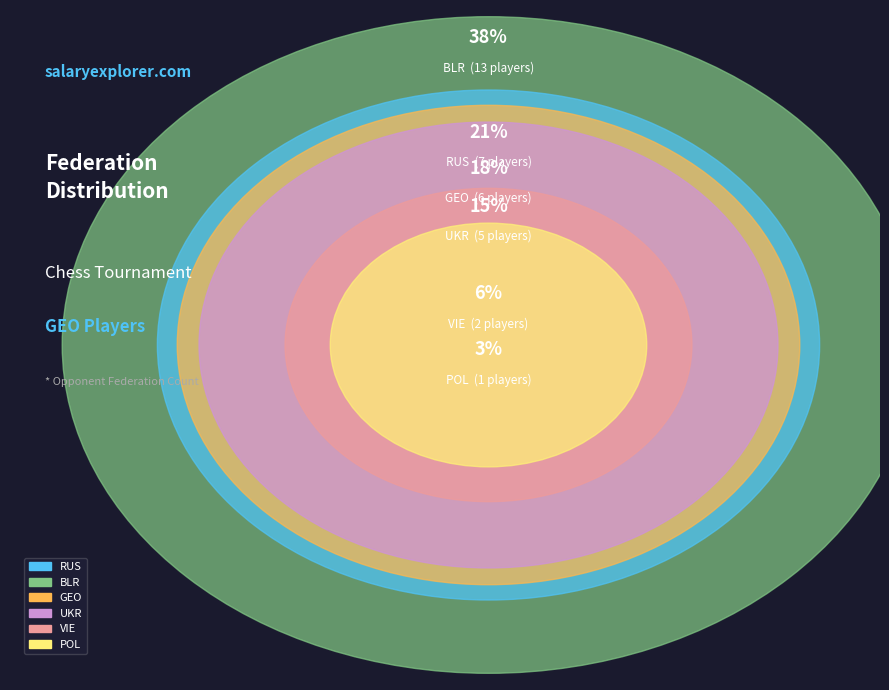

What percentage is the GEO slice, to the nearest percent?

18%